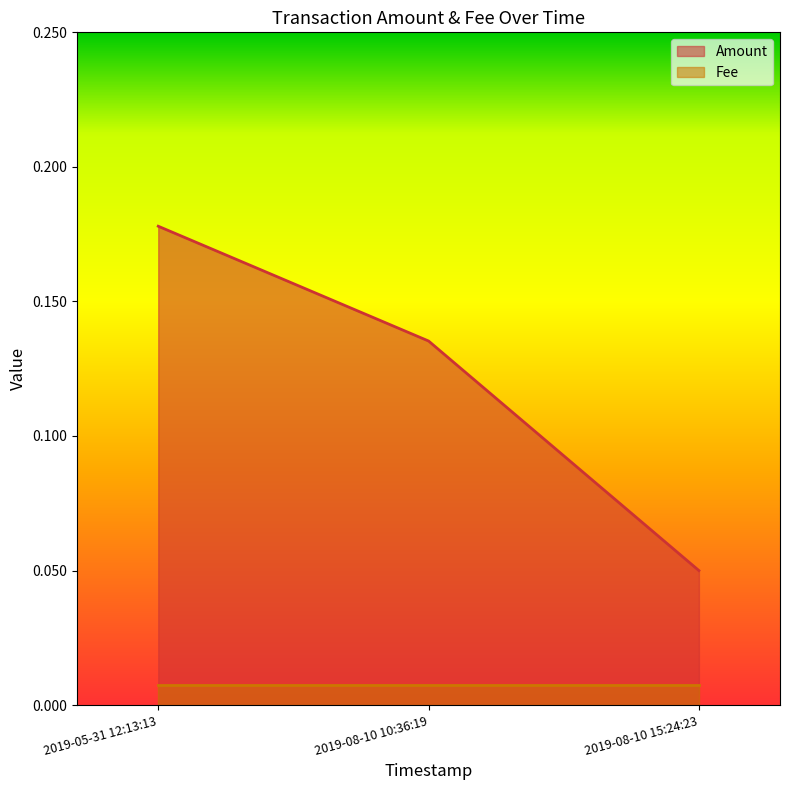

Which has a higher value, 2019-08-10 10:36:19 or 2019-05-31 12:13:13?

2019-05-31 12:13:13